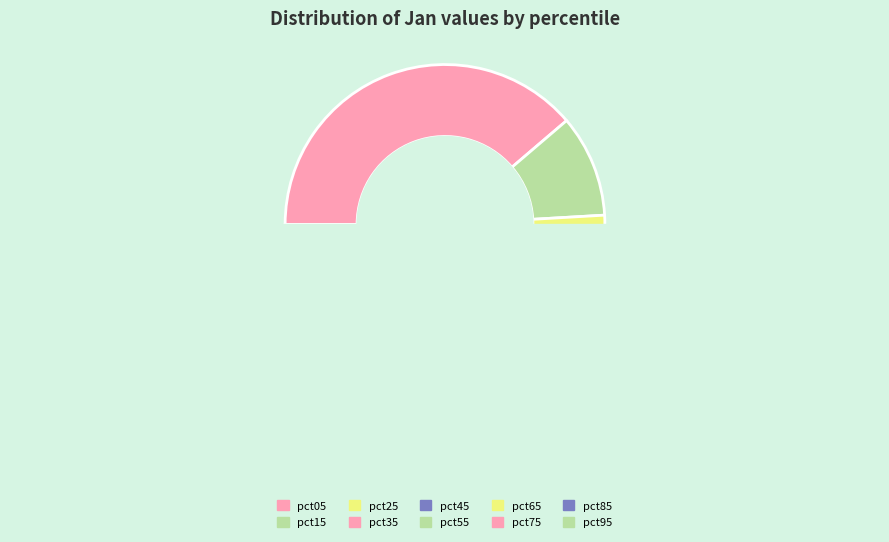

True or false: pct95 accounts for 2% of the total.

False